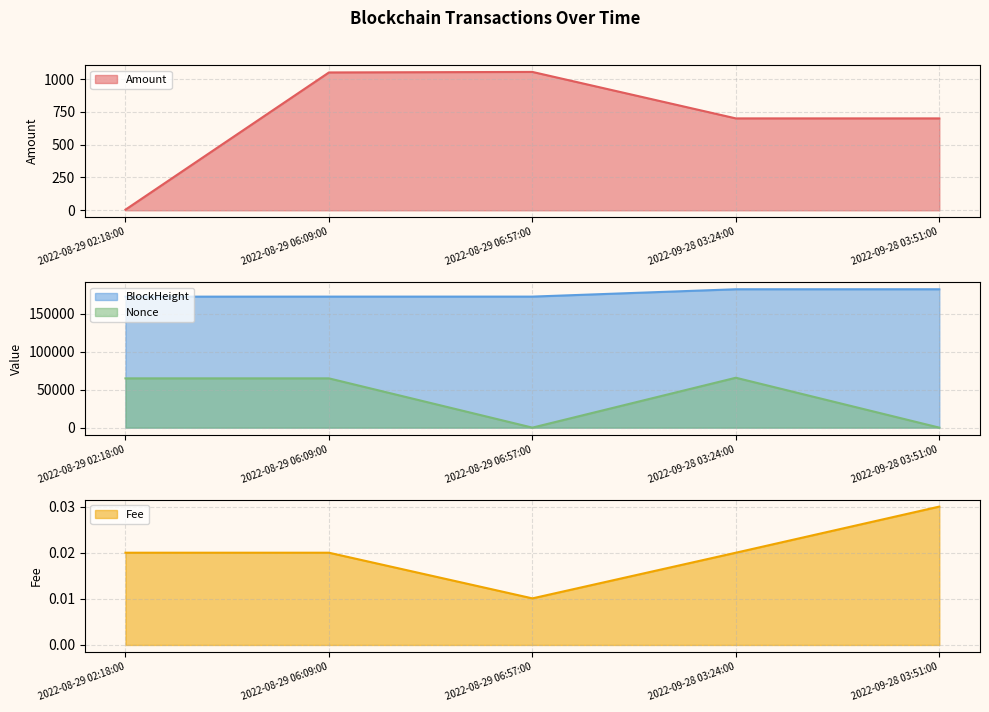

Read the Nonce value at 2022-09-28 03:24:00.

65764